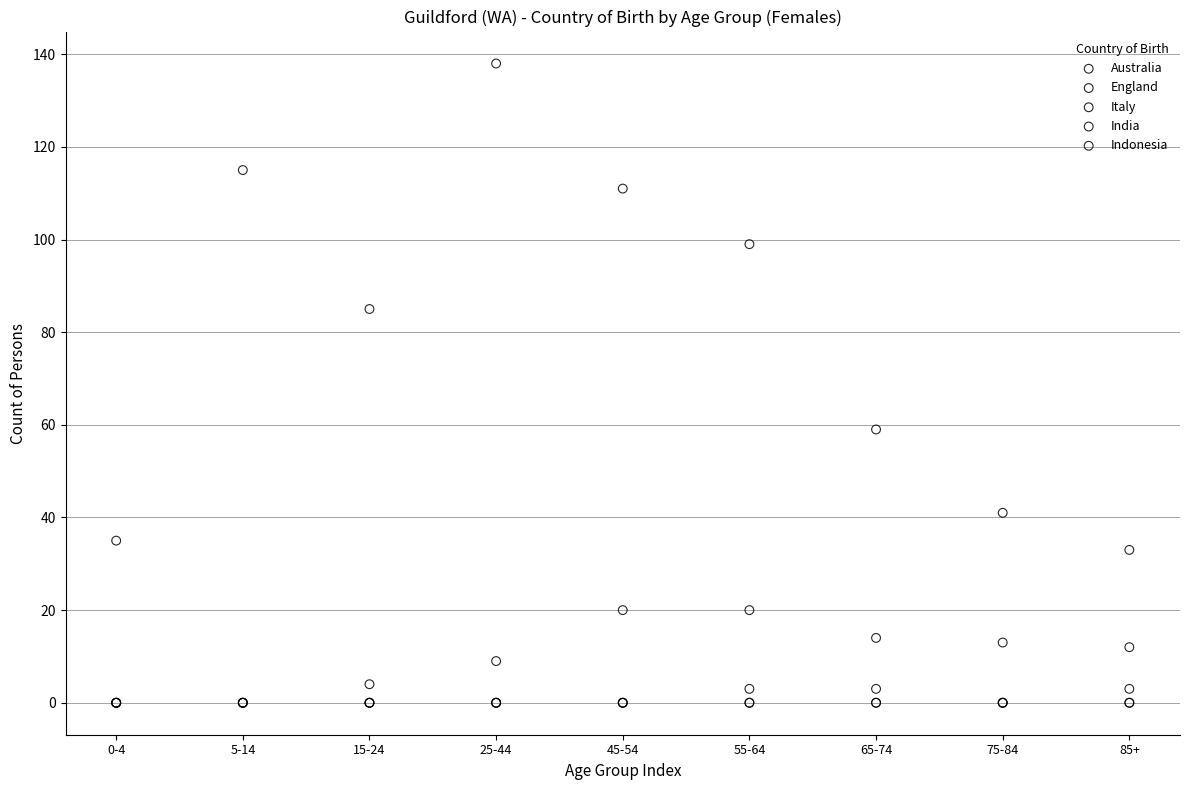

Across all series, what Y value is closest to 69?

59